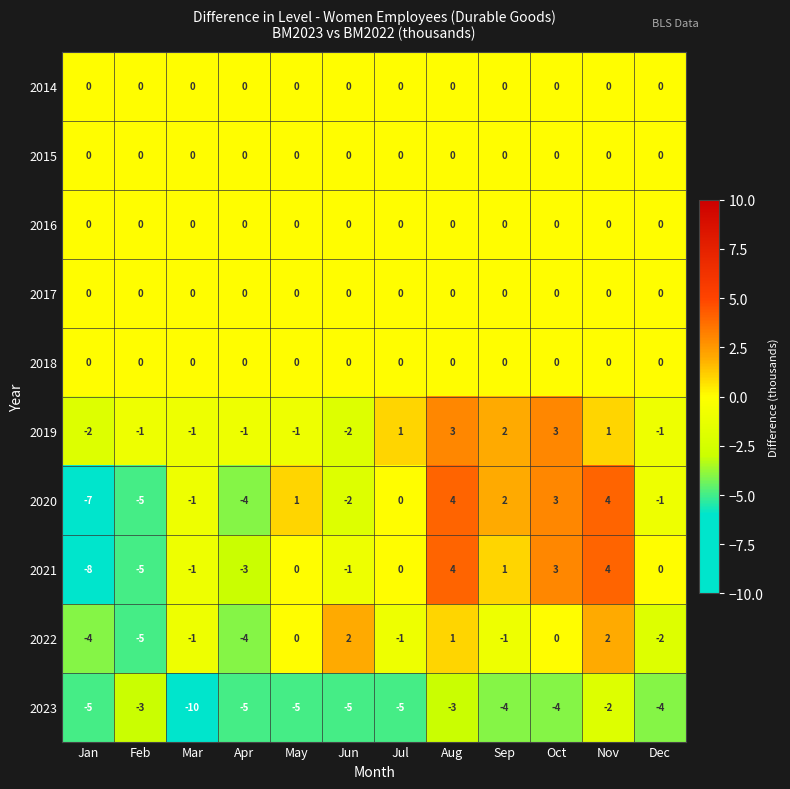

What is the total value across all series at Nov?

9